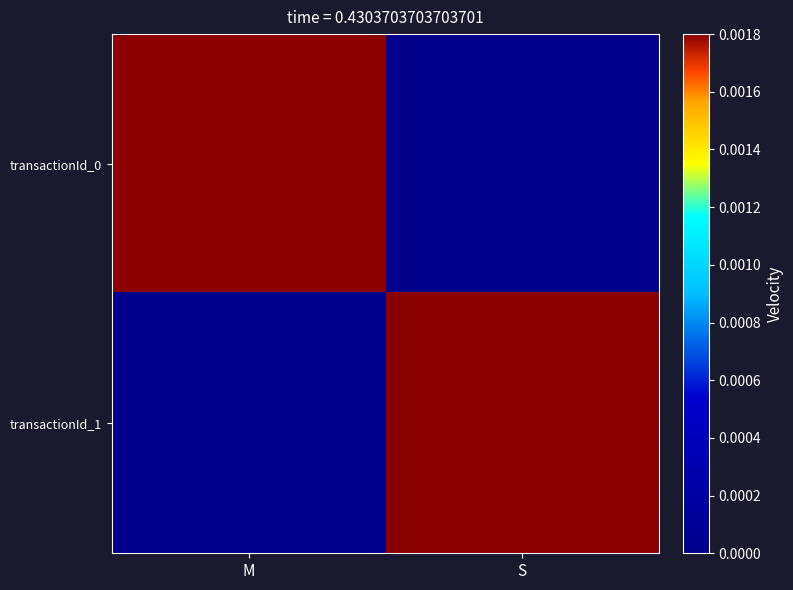

At which category is the sum across all series the highest?

S